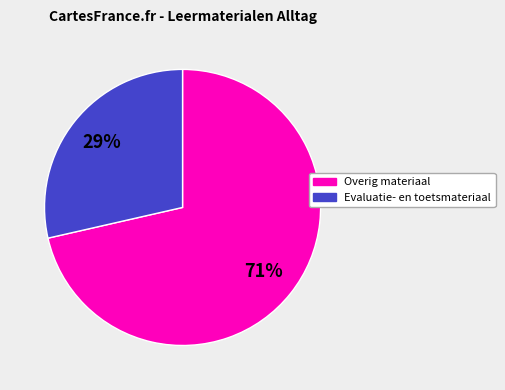

How many segments does this pie chart have?

2